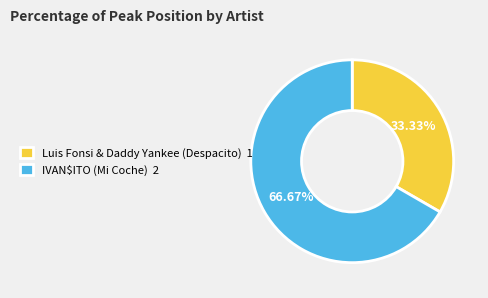

Does any single category account for the majority?

Yes